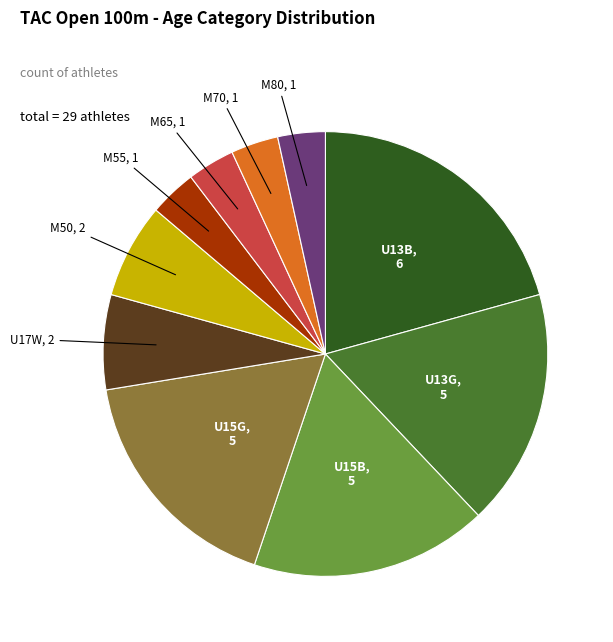

Does any single category account for the majority?

No